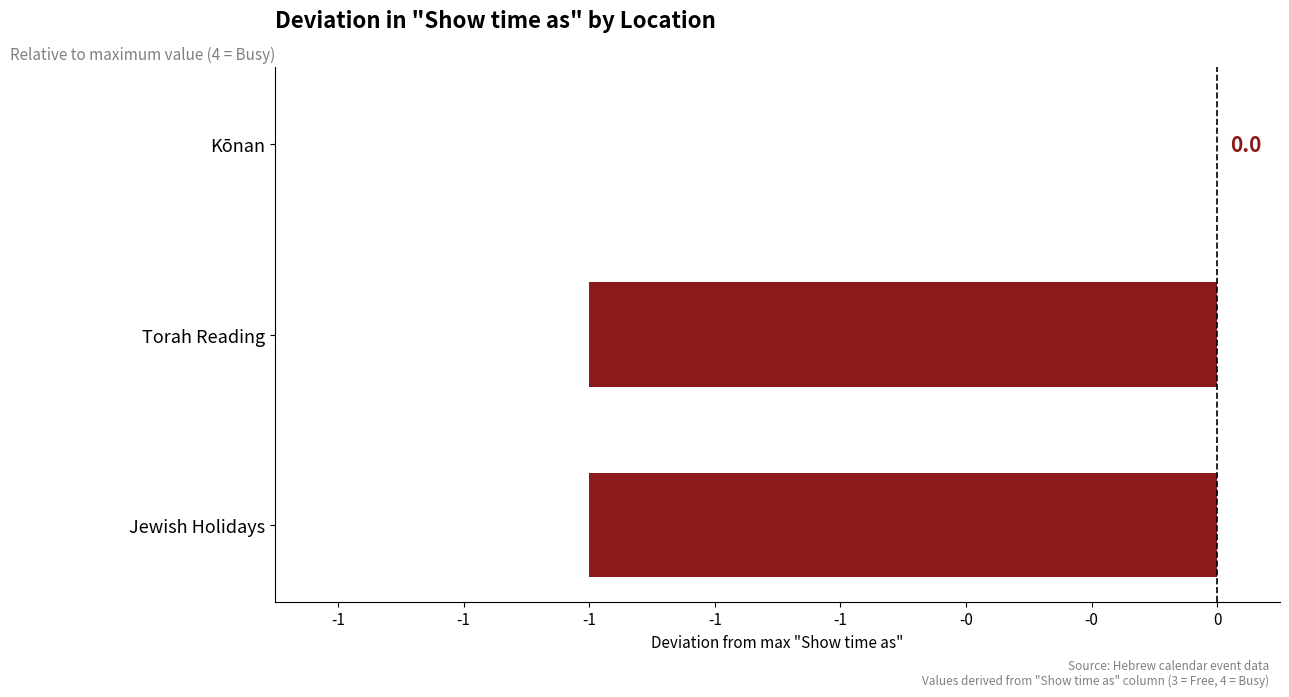

Are the bars horizontal?

Yes